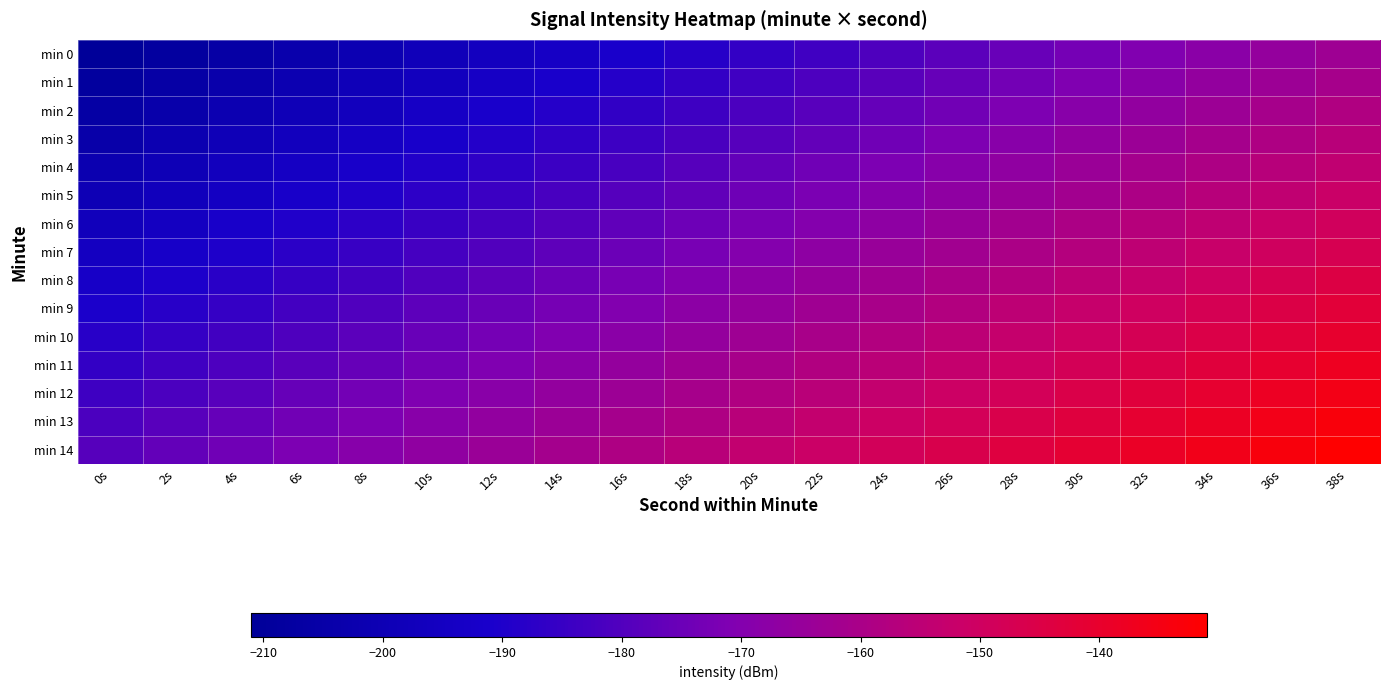

At which category does the chart reach its peak across all series?

38s